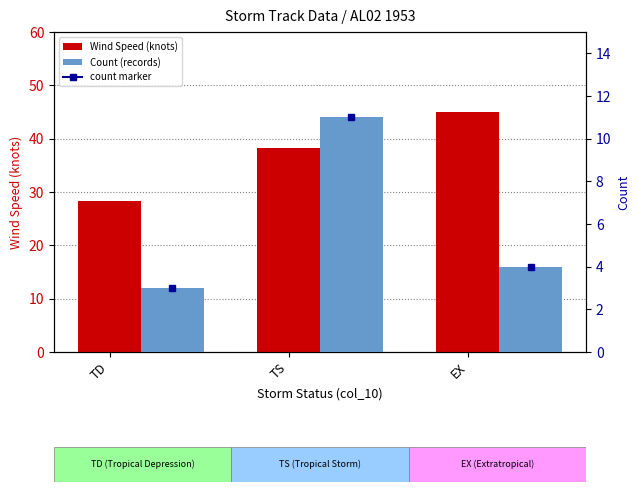

What is the average value of the Count (records) series?

6.0